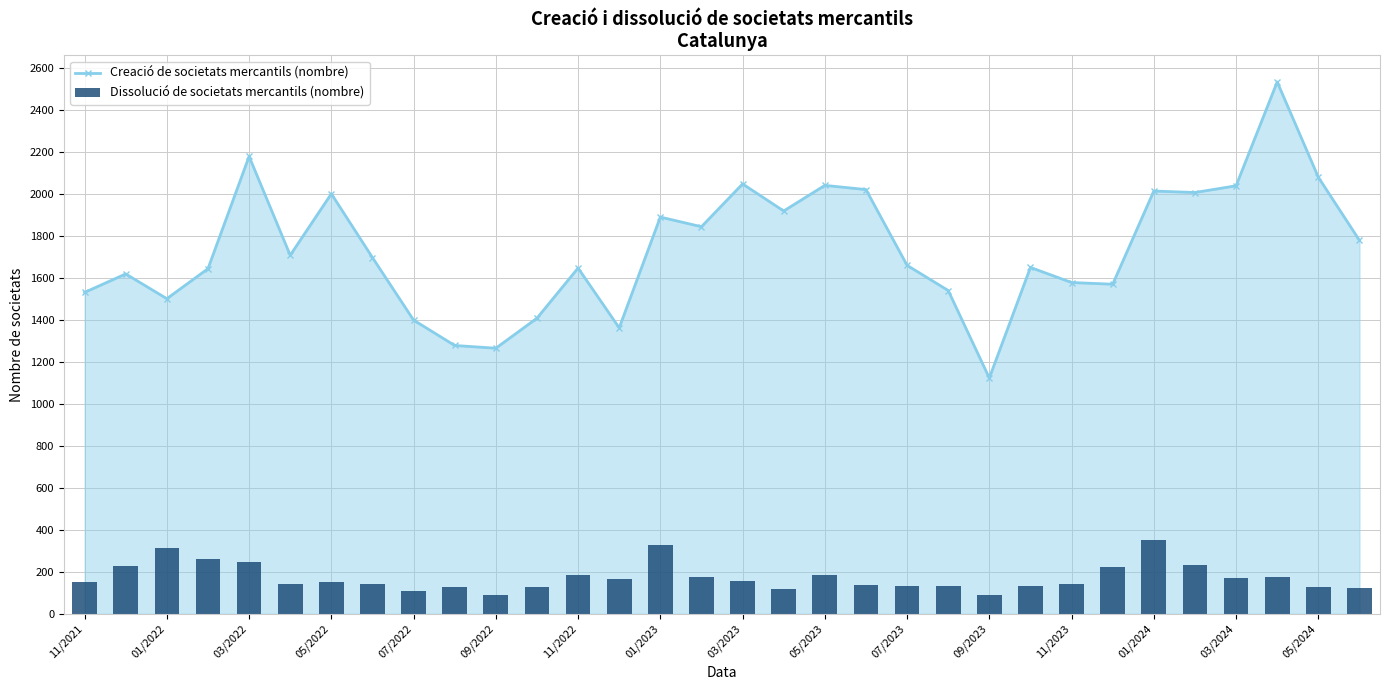

The Creació de societats mercantils (nombre) series shows 1378 at 05/2023. True or false?

False